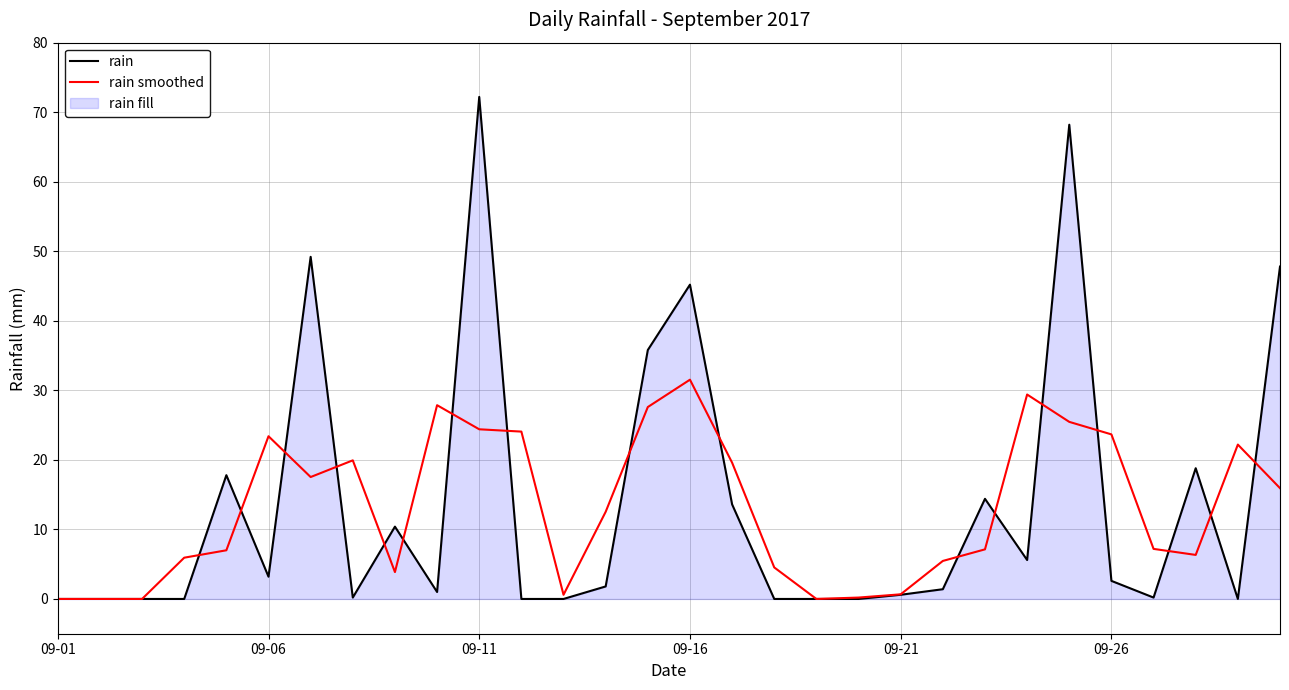

Which series changed the most between 09-01 and 22?

rain